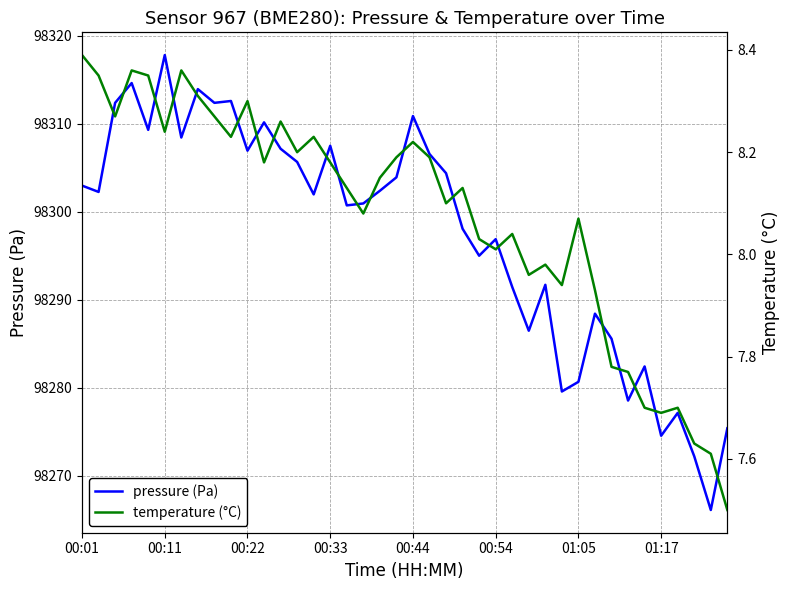

True or false: pressure (Pa) has a value of 42054.0 at 01:17.

False